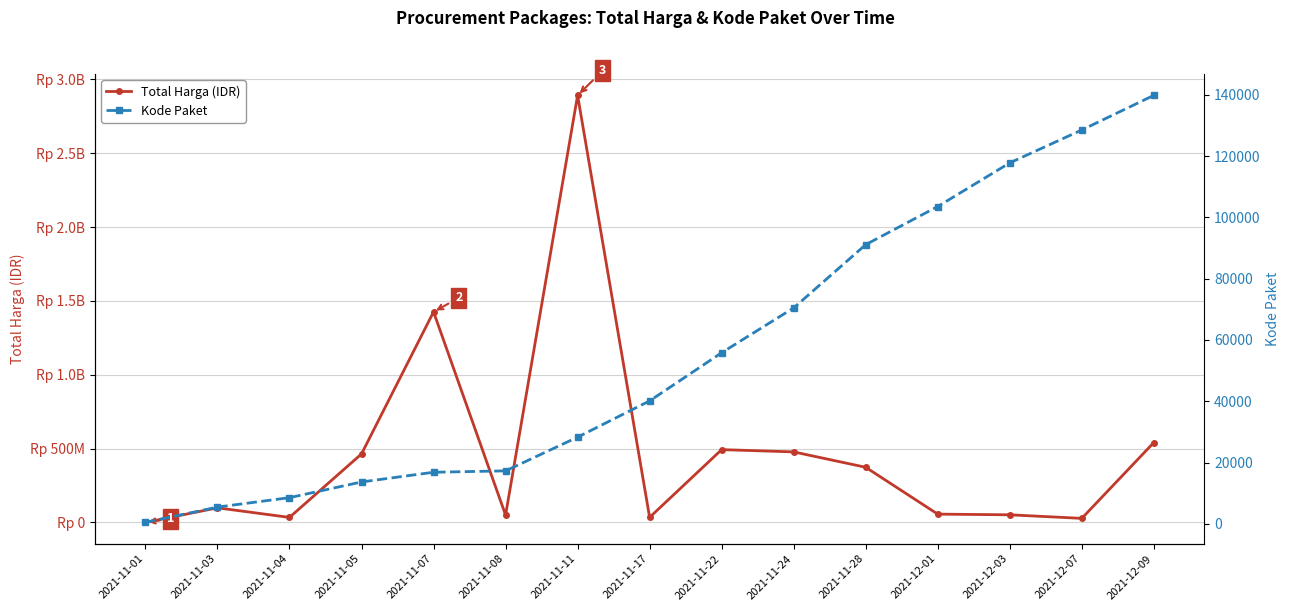

Count the number of data series in this chart.

2